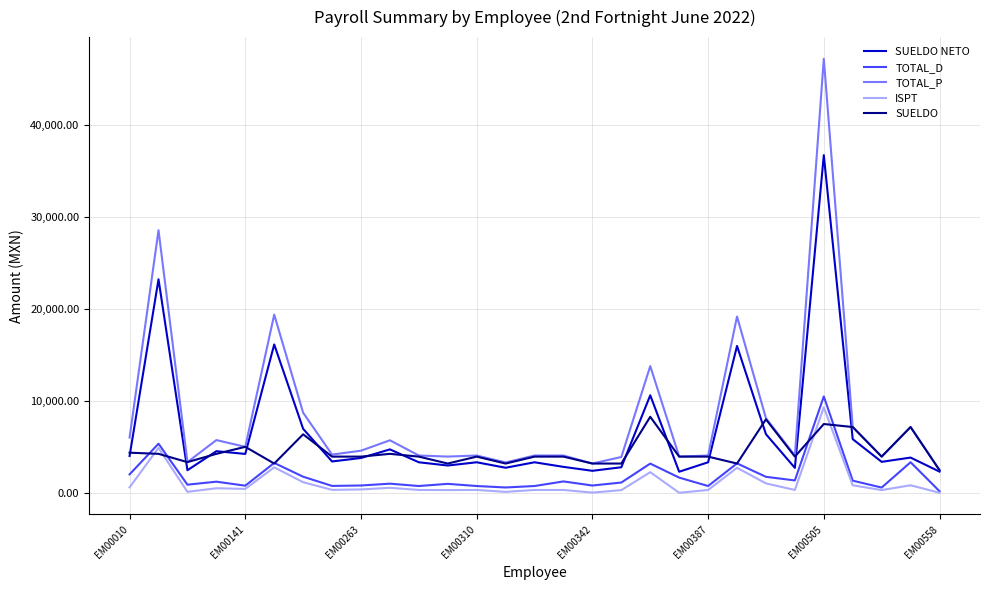

True or false: SUELDO and TOTAL_D cross at least once.

True